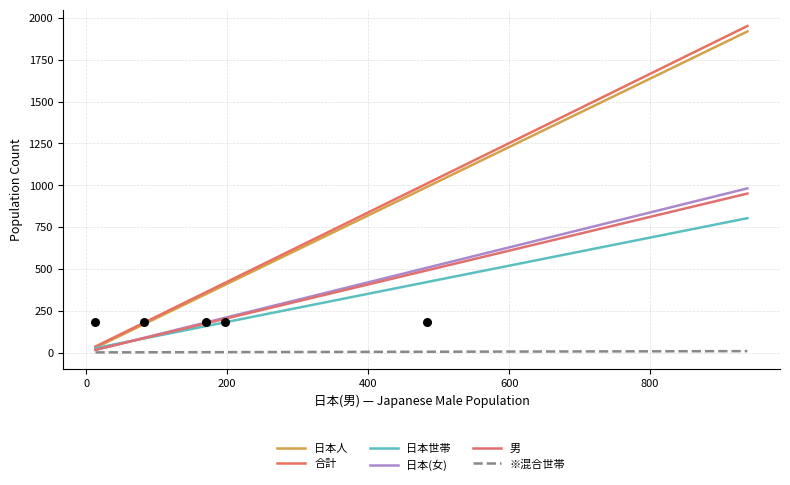

Is the value of ※混合世帯 at 12 greater than the value of 日本人 at 14?

No